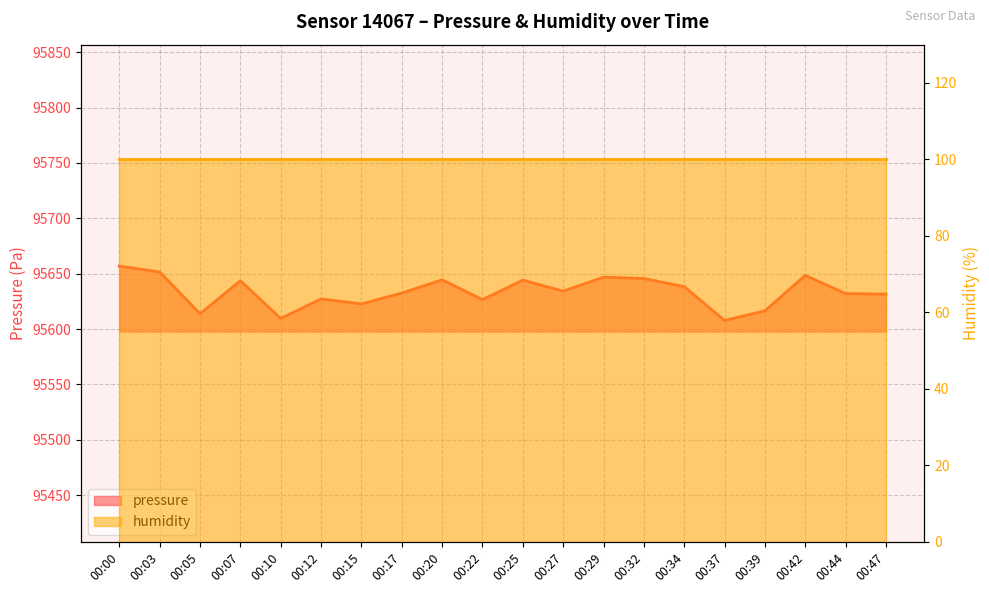

What is the change in value from 00:12 to 00:32?

+18.4